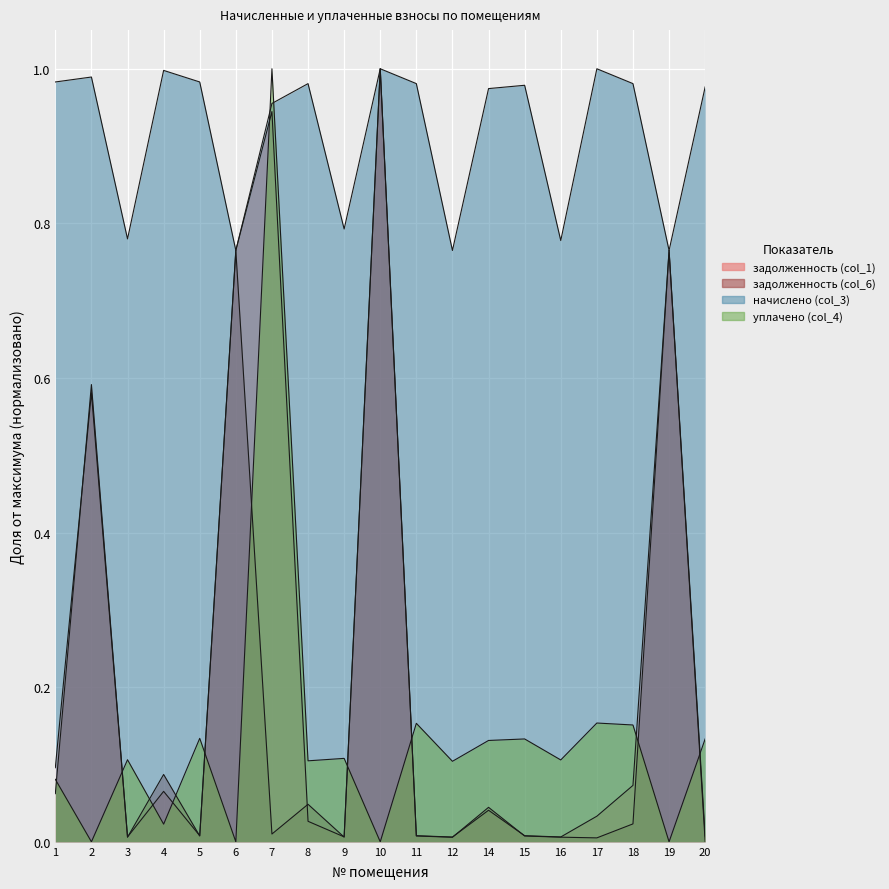

How many intersections are there between задолженность (col_1) and задолженность (col_6)?

9